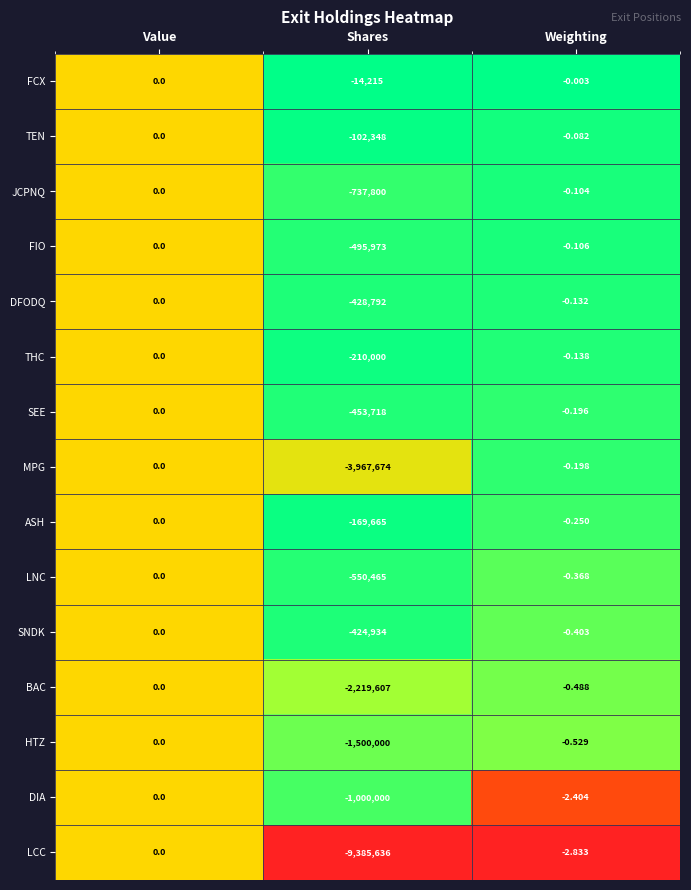

Where is DIA nearest to the value -500000?

Weighting